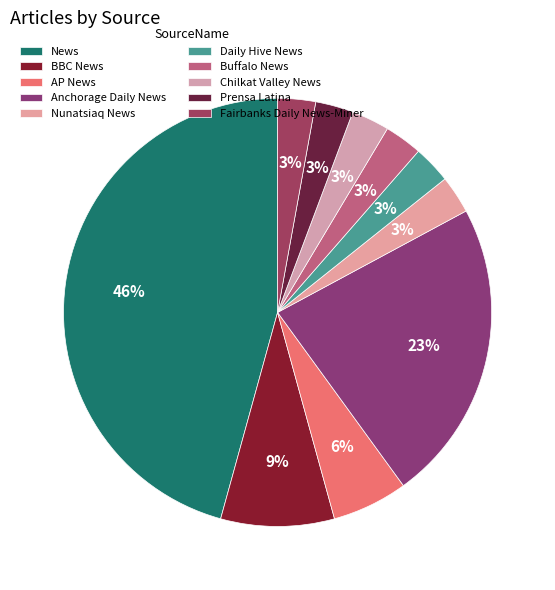

To the nearest percent, what portion does BBC News represent?

9%